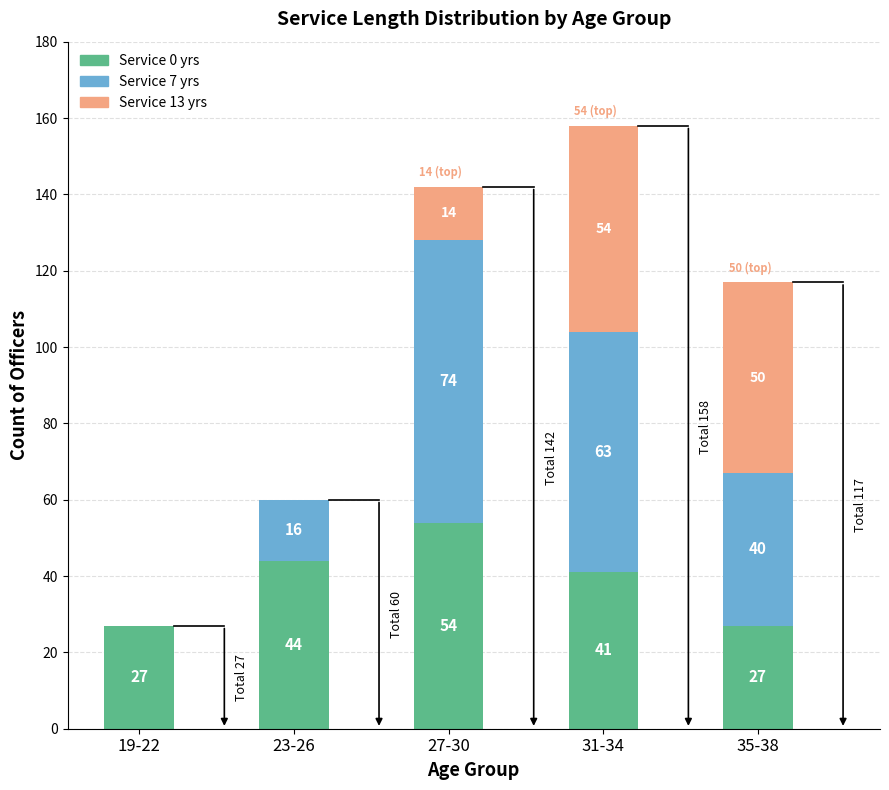

How many distinct data groups are displayed?

3